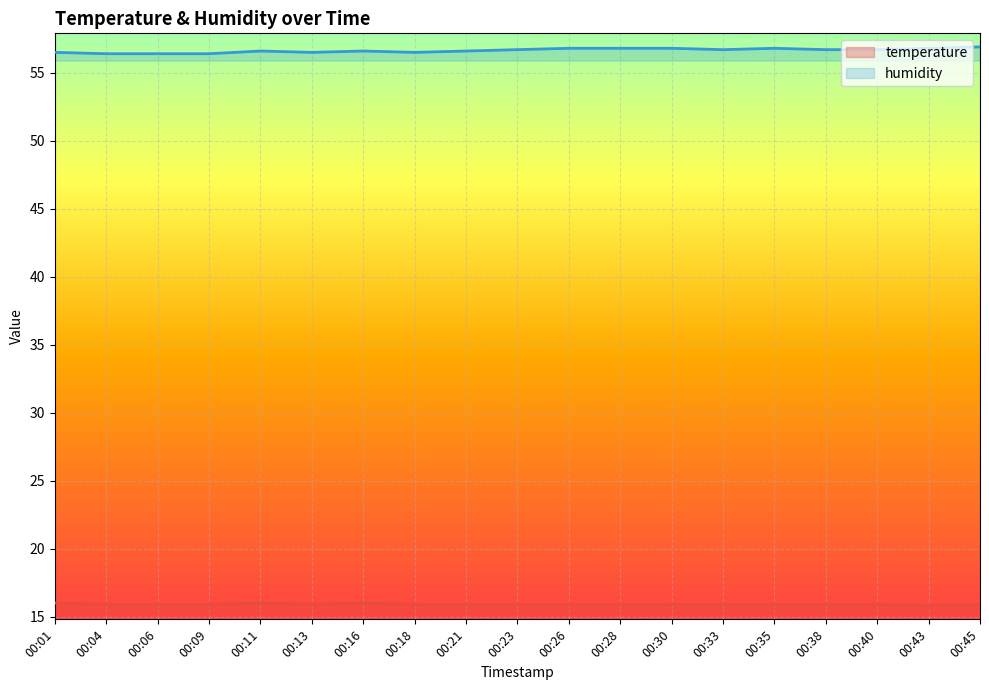

Rank the series at 00:43 from lowest to highest value.

temperature, humidity